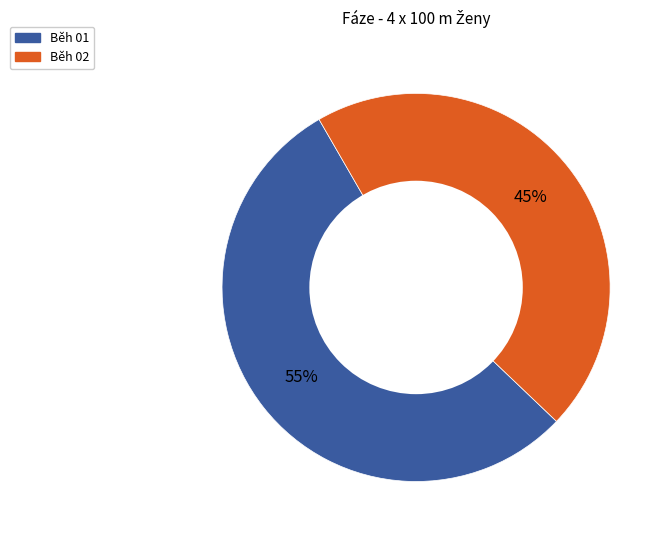

Does Běh 02 account for over 50% of the chart?

No